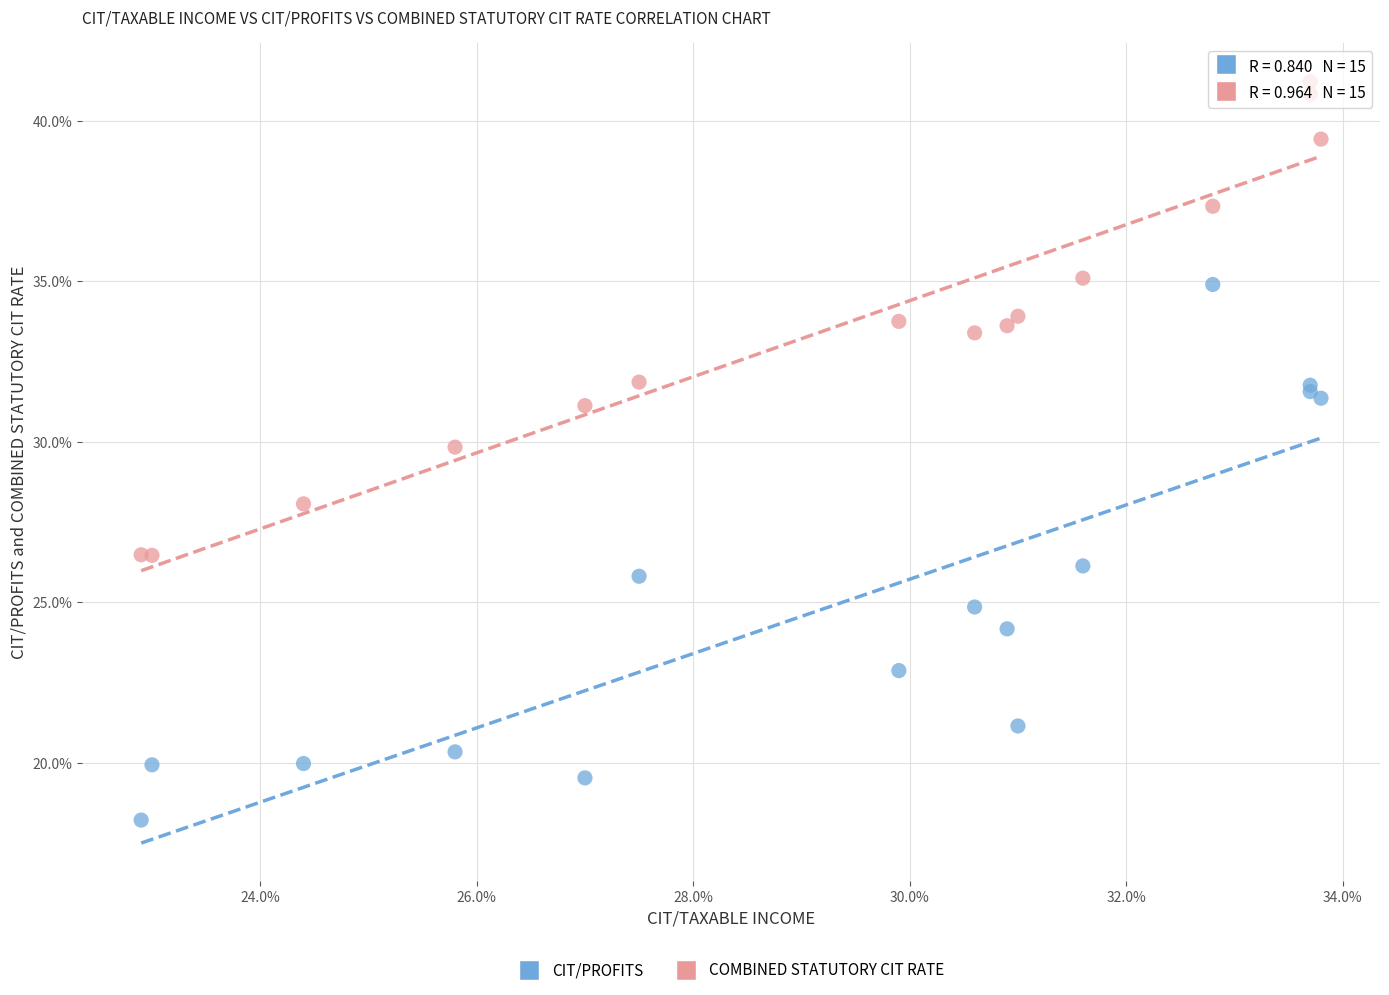

What are all the series names shown in the legend?

CIT/PROFITS, COMBINED STATUTORY CIT RATE